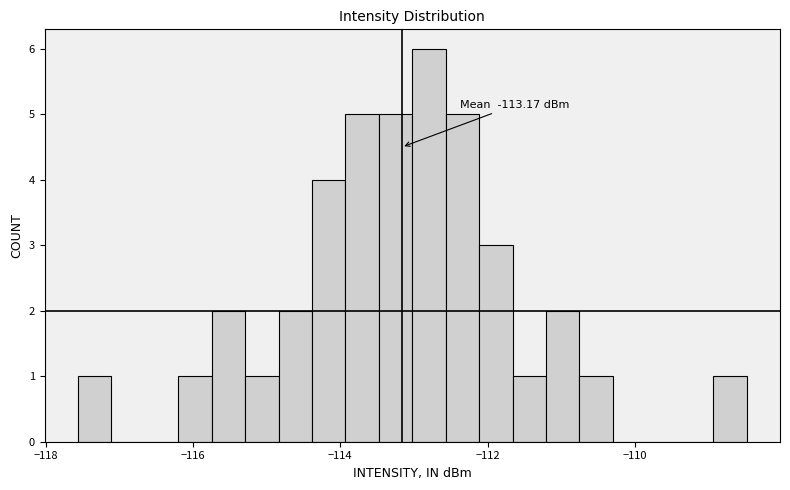

Read against the x-axis, roughly where is the centre of the tallest bar?

-112.8